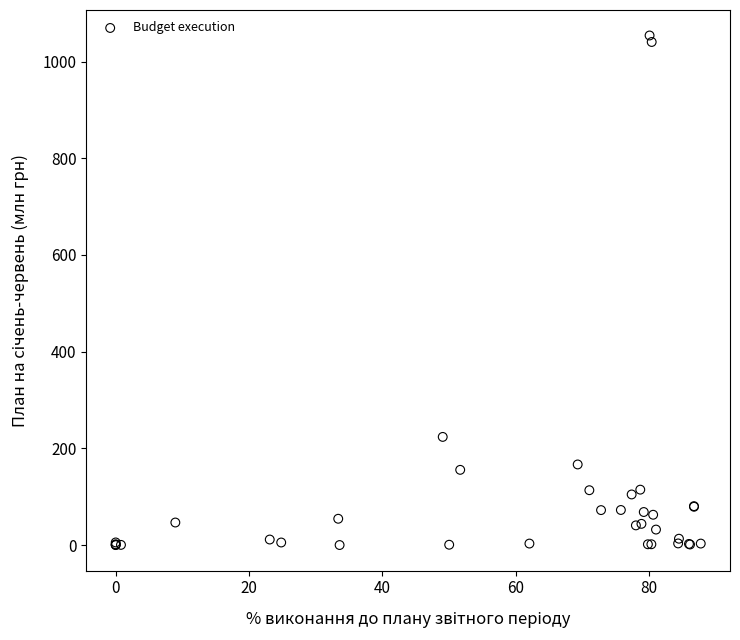

What Y value in the scatter plot is closest to 527?

223.8